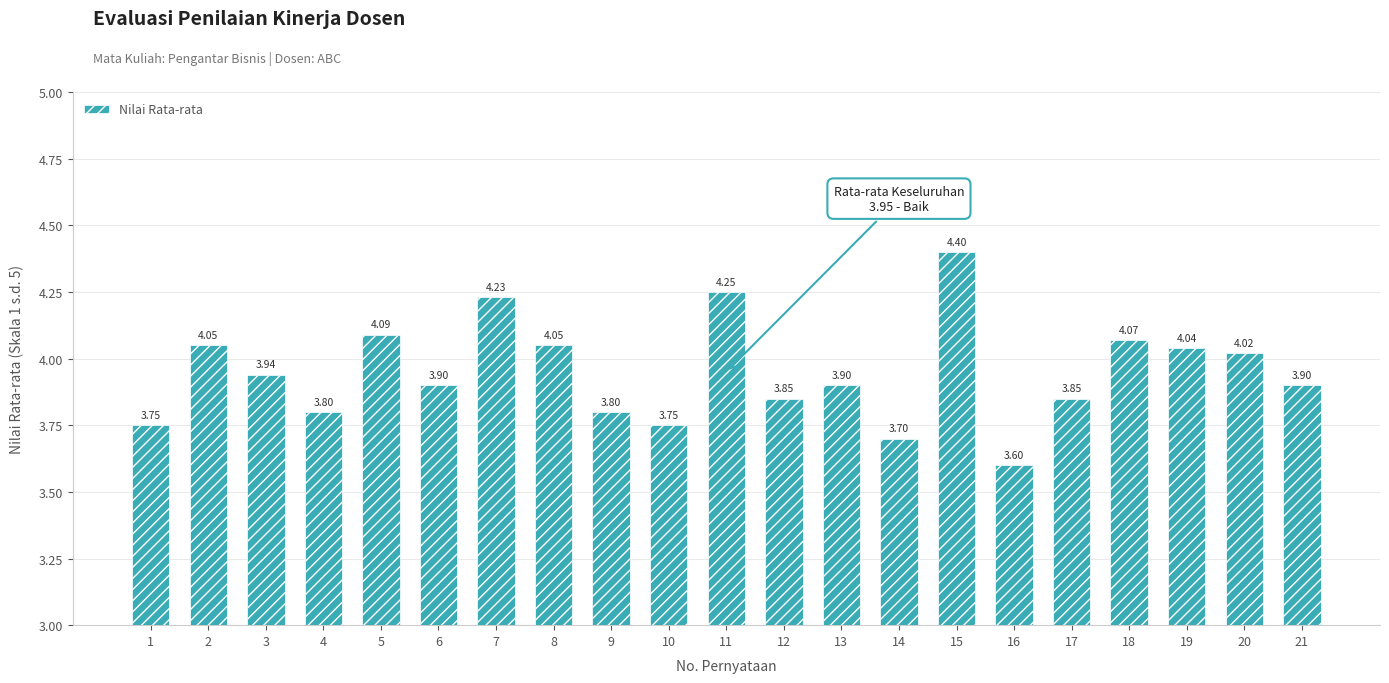

What is the sum of all values?

82.9